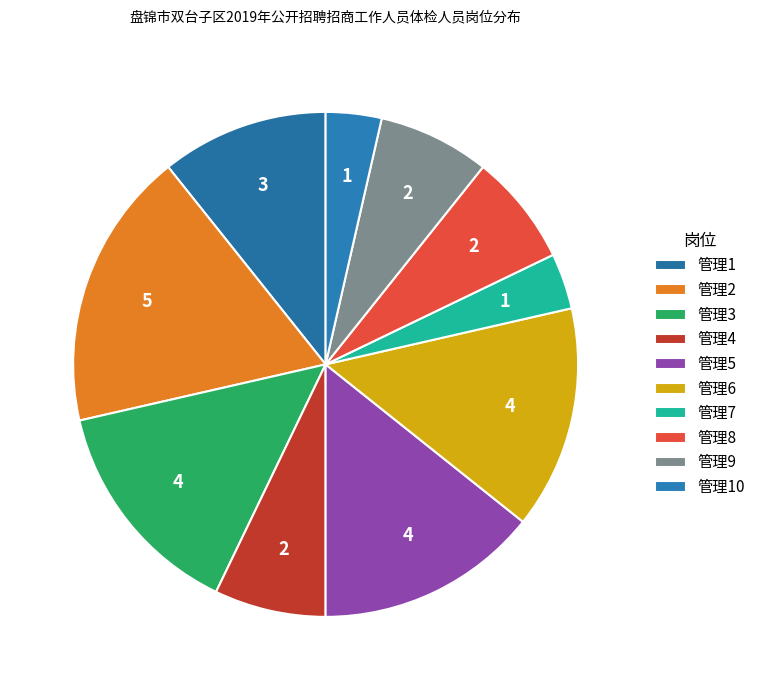

How many slices are in this pie chart?

10